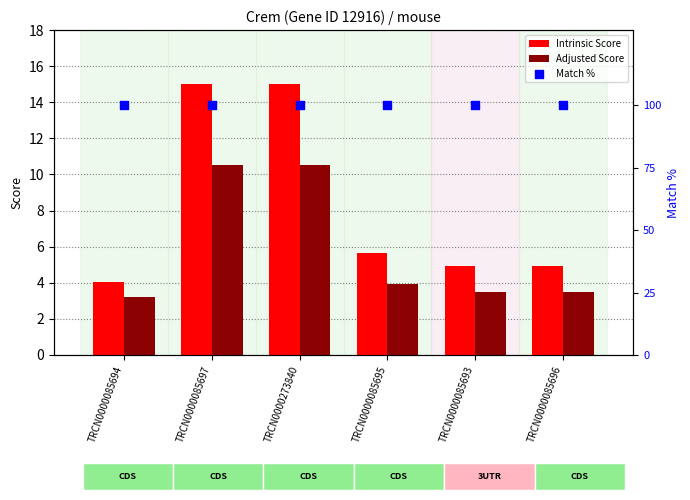

At how many categories does at least one series exceed 67?

6